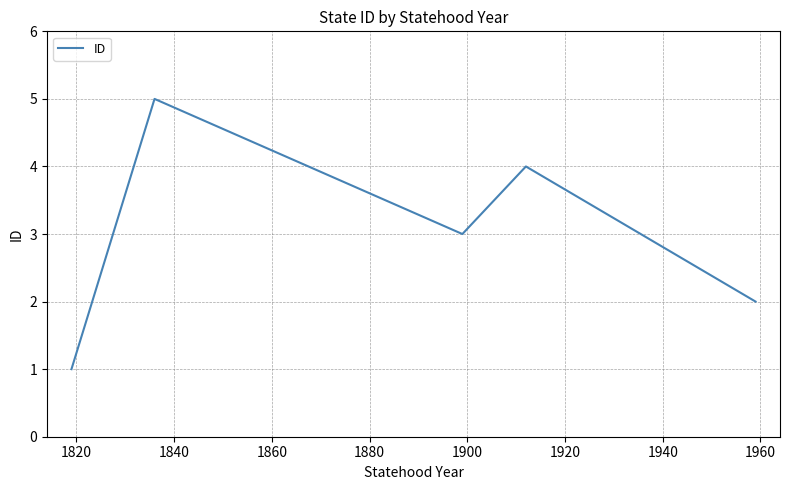

What is the average value?

3